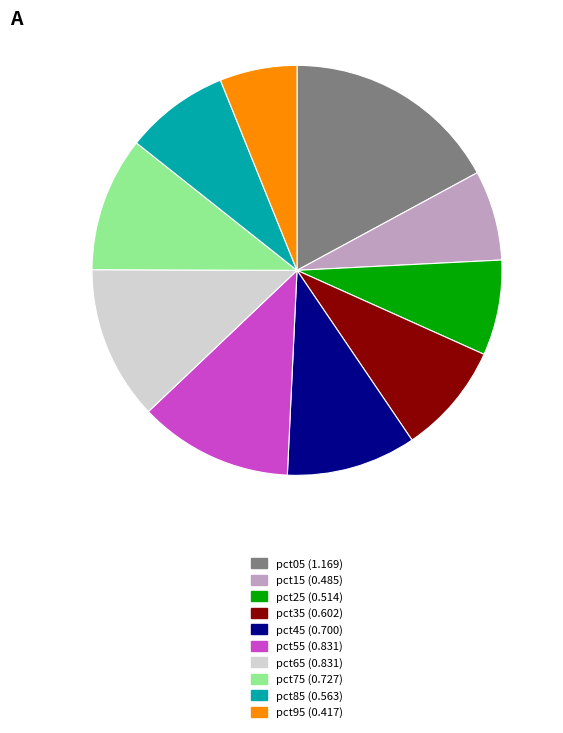

Count the number of slices in the pie.

10